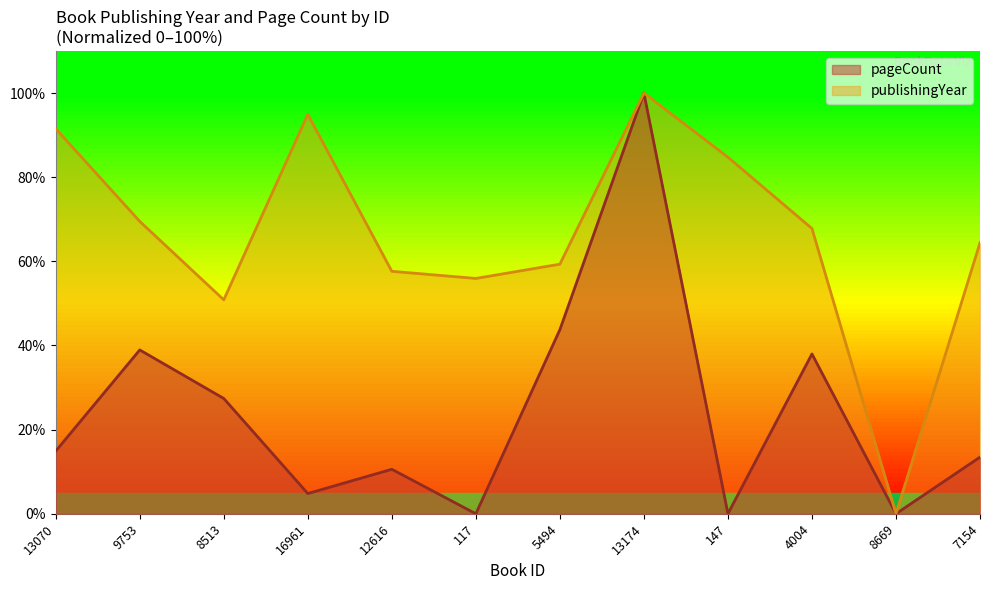

True or false: pageCount has a value of 43.8 at 5494.

True